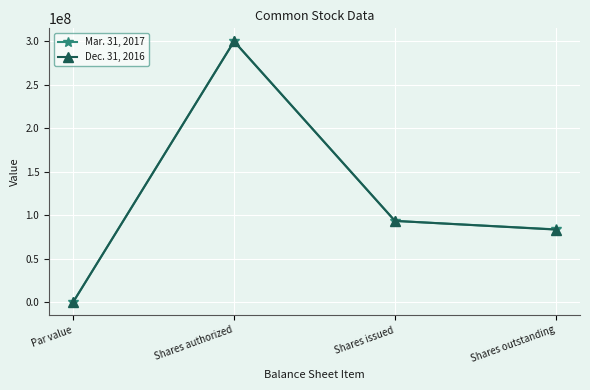

What is the total value across all series at Shares outstanding?

167033794